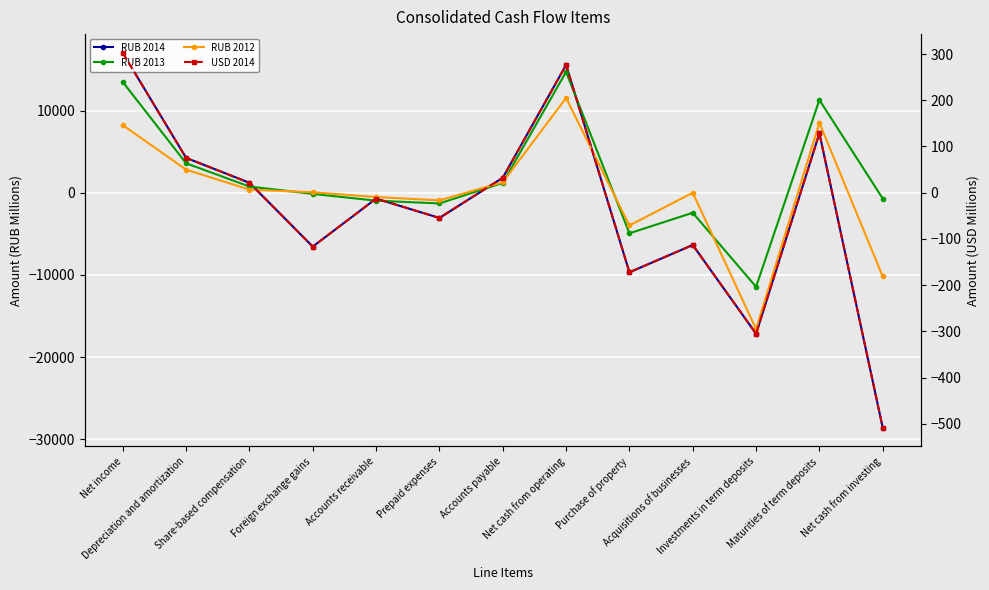

Where is the first local maximum for RUB 2012?

Net cash from operating